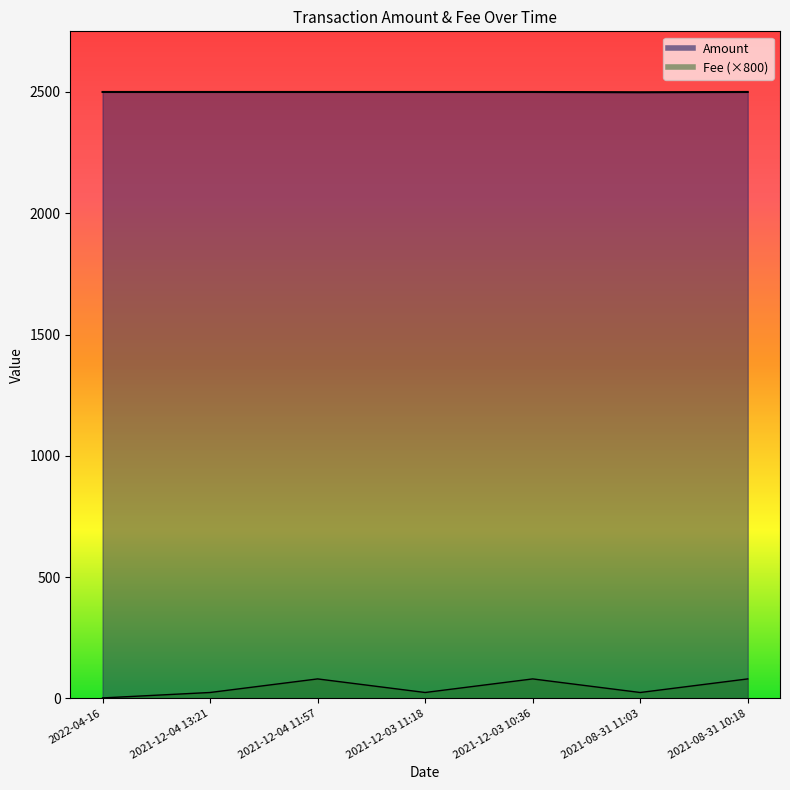

Does the chart display data point markers on the line(s)?

No